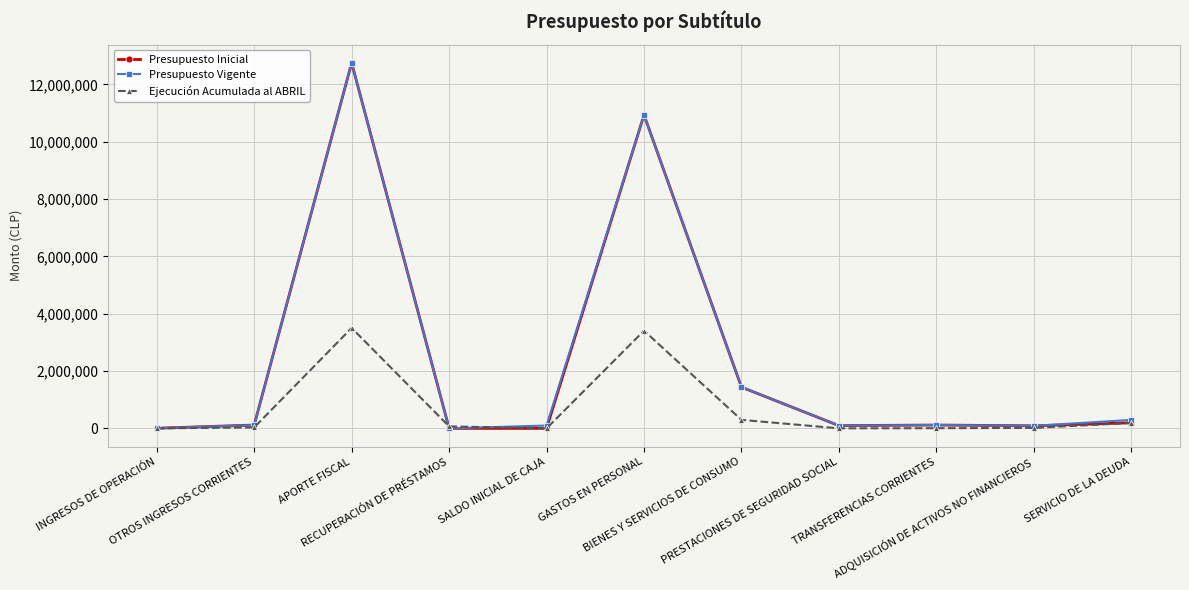

Which series has the largest range (max minus min)?

Presupuesto Inicial